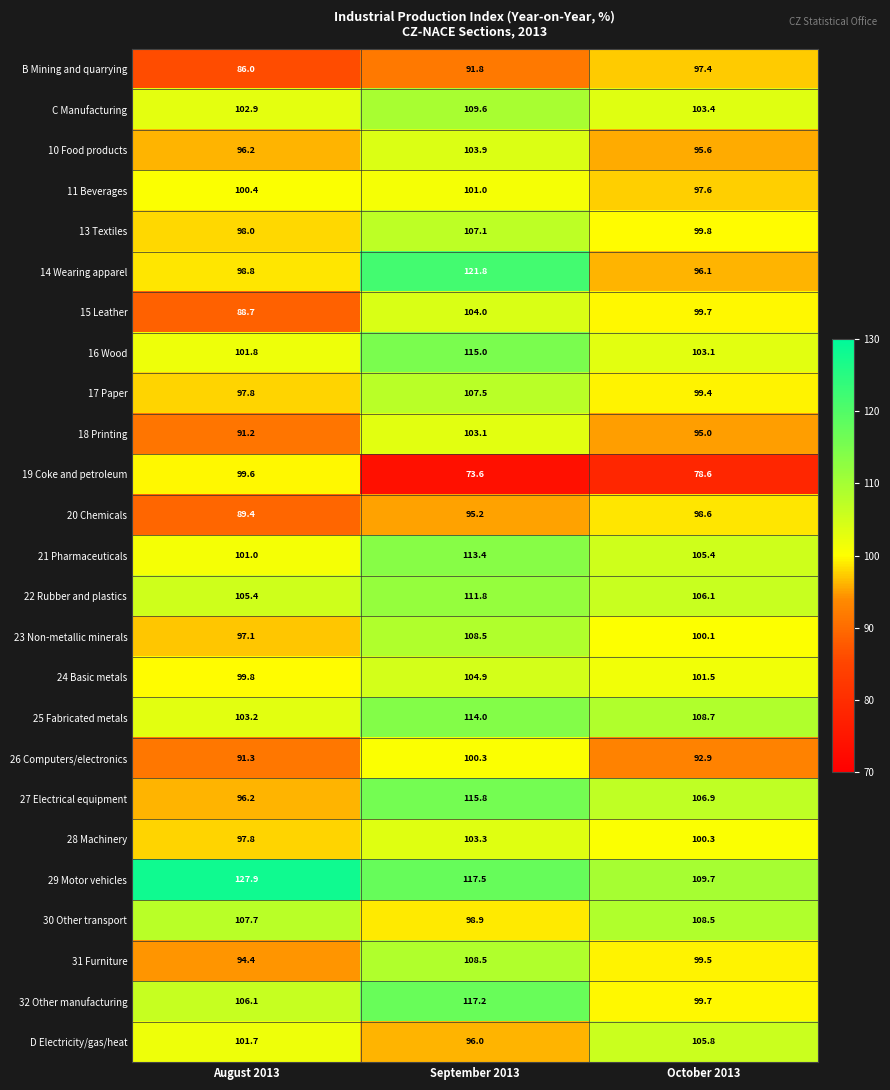

Which label corresponds to the largest value in the chart?

August 2013